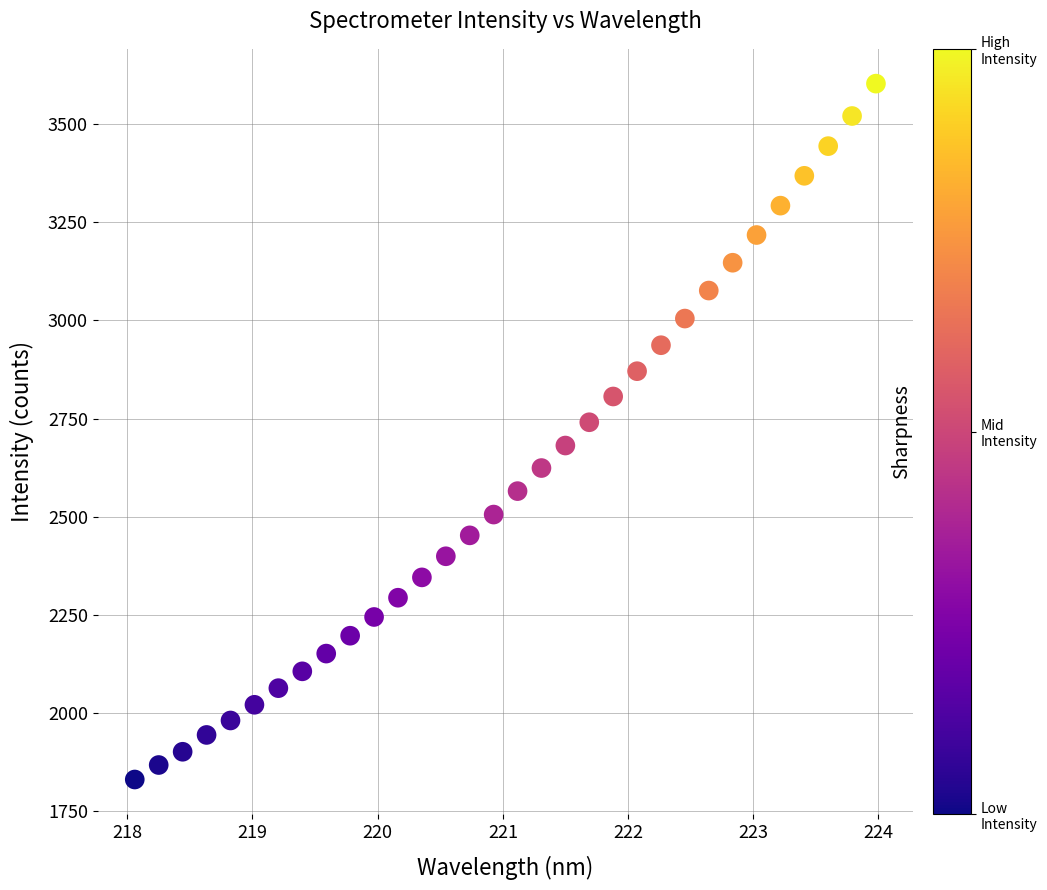

What is the range of X values (max minus min)?

5.9